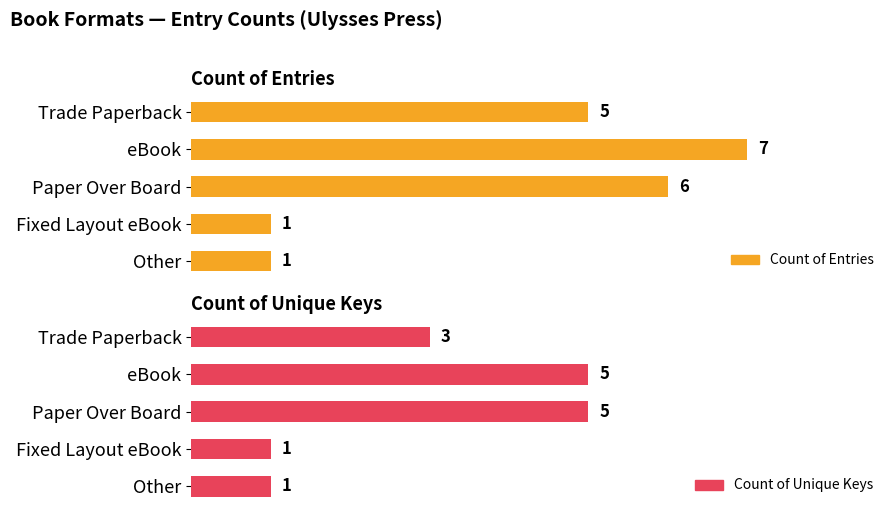

Rank the categories by Count of Entries value from highest to lowest.

eBook, Paper Over Board, Trade Paperback, Fixed Layout eBook, Other